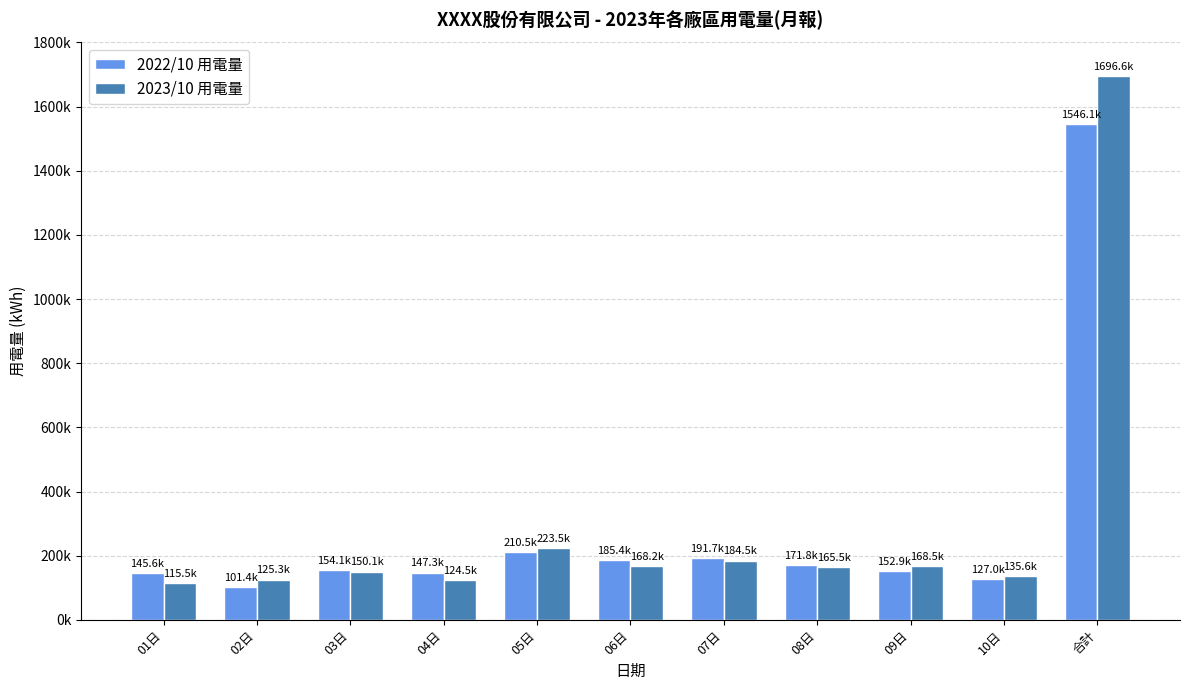

What are all the series names shown in the legend?

2022/10 用電量, 2023/10 用電量